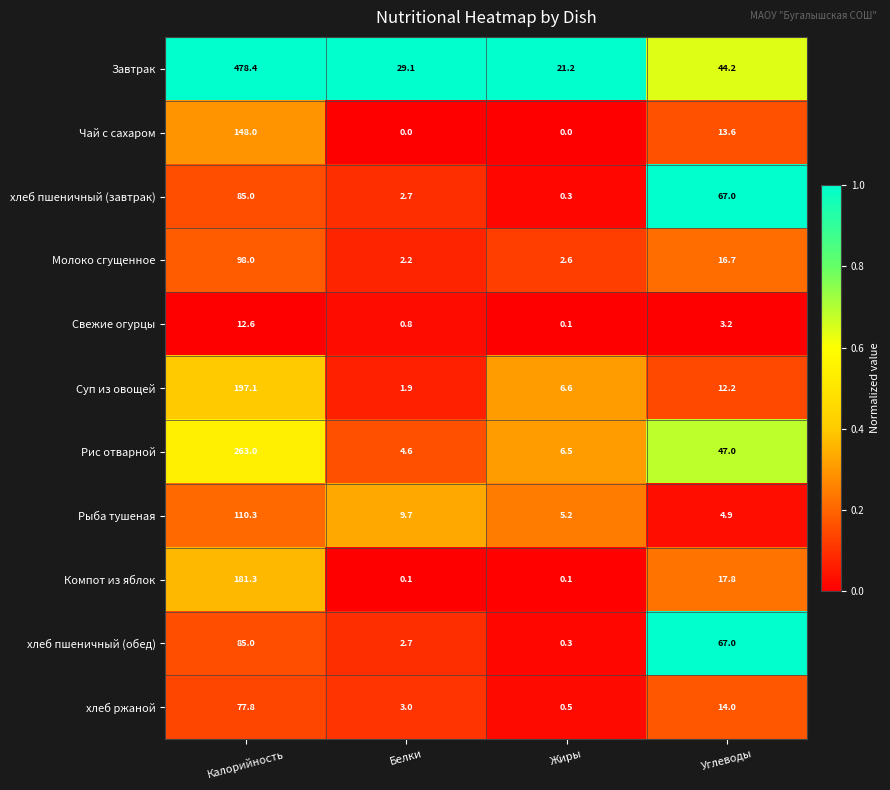

Where is Чай с сахаром nearest to the value 74?

Углеводы